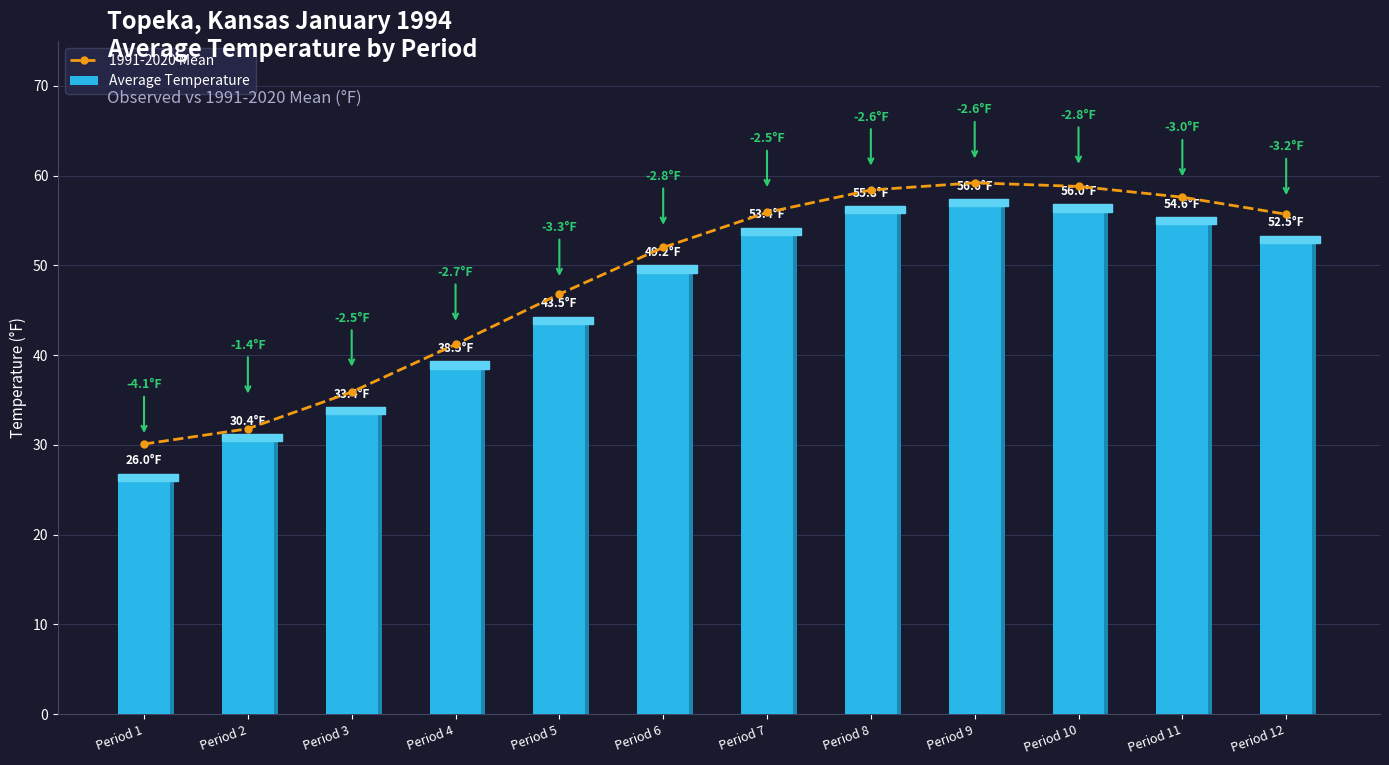

True or false: the data shows 59.2 at Period 9.

True